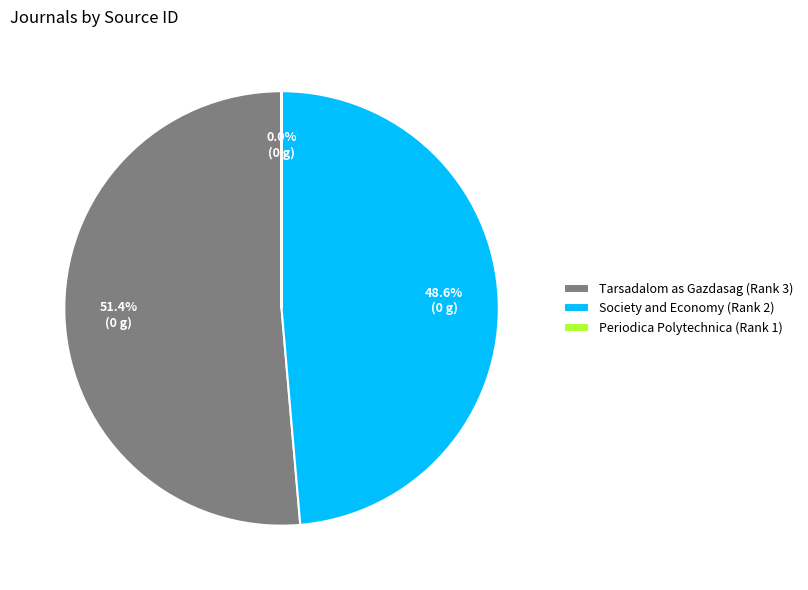

Which has a higher value, Society and Economy (Rank 2) or Tarsadalom as Gazdasag (Rank 3)?

Tarsadalom as Gazdasag (Rank 3)